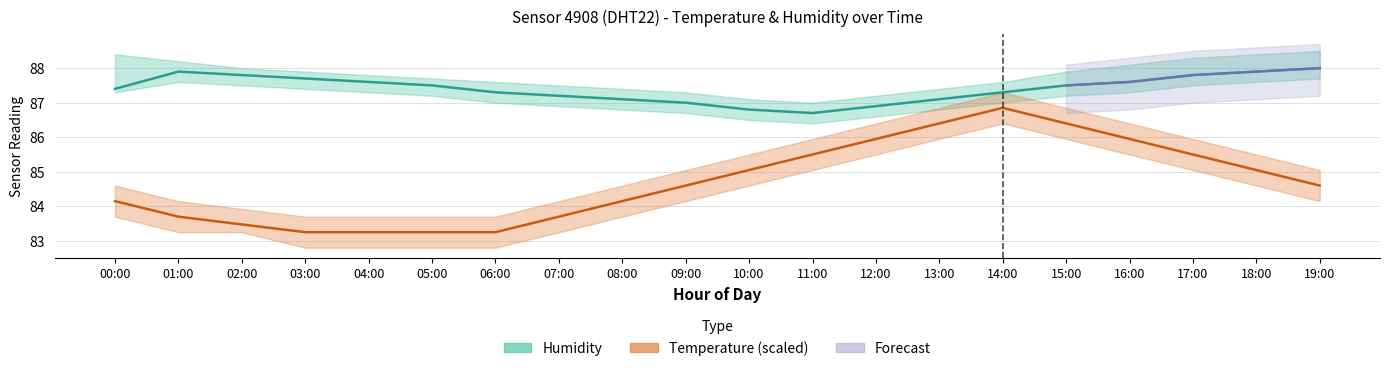

Where is the first local maximum for Temperature (mid, ×4.5)?

14:00